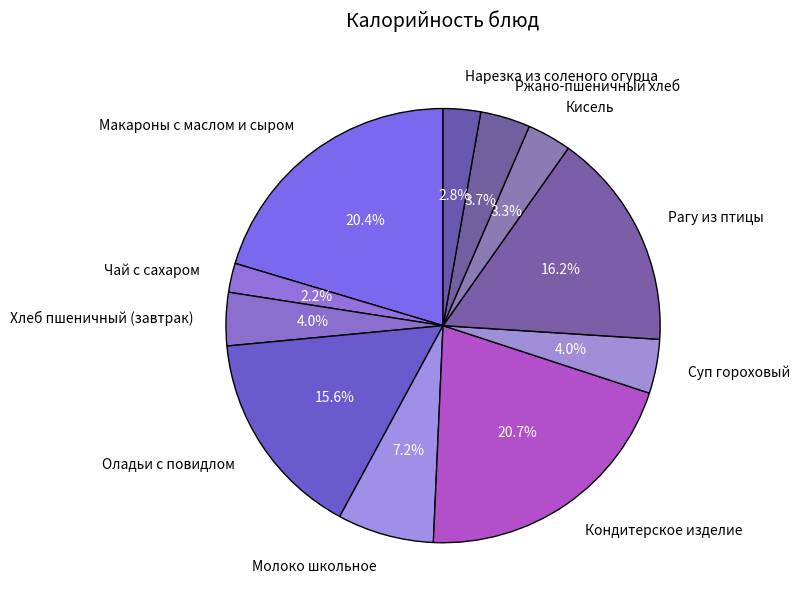

Which has a higher value, Ржано-пшеничный хлеб or Макароны с маслом и сыром?

Макароны с маслом и сыром